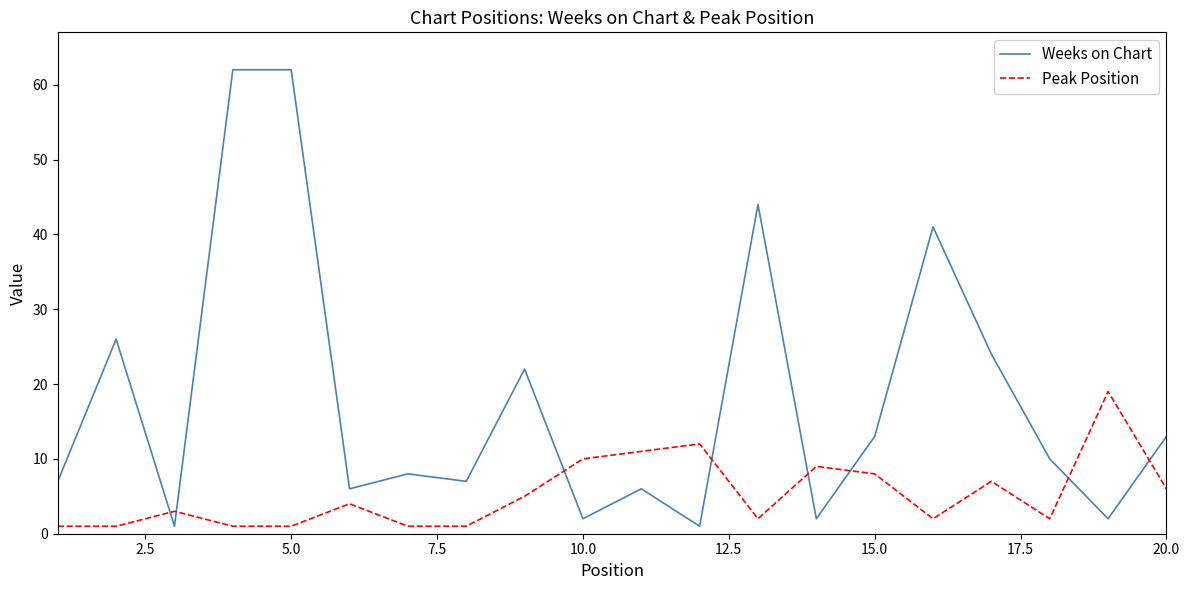

Which series has the largest range (max minus min)?

Weeks on Chart